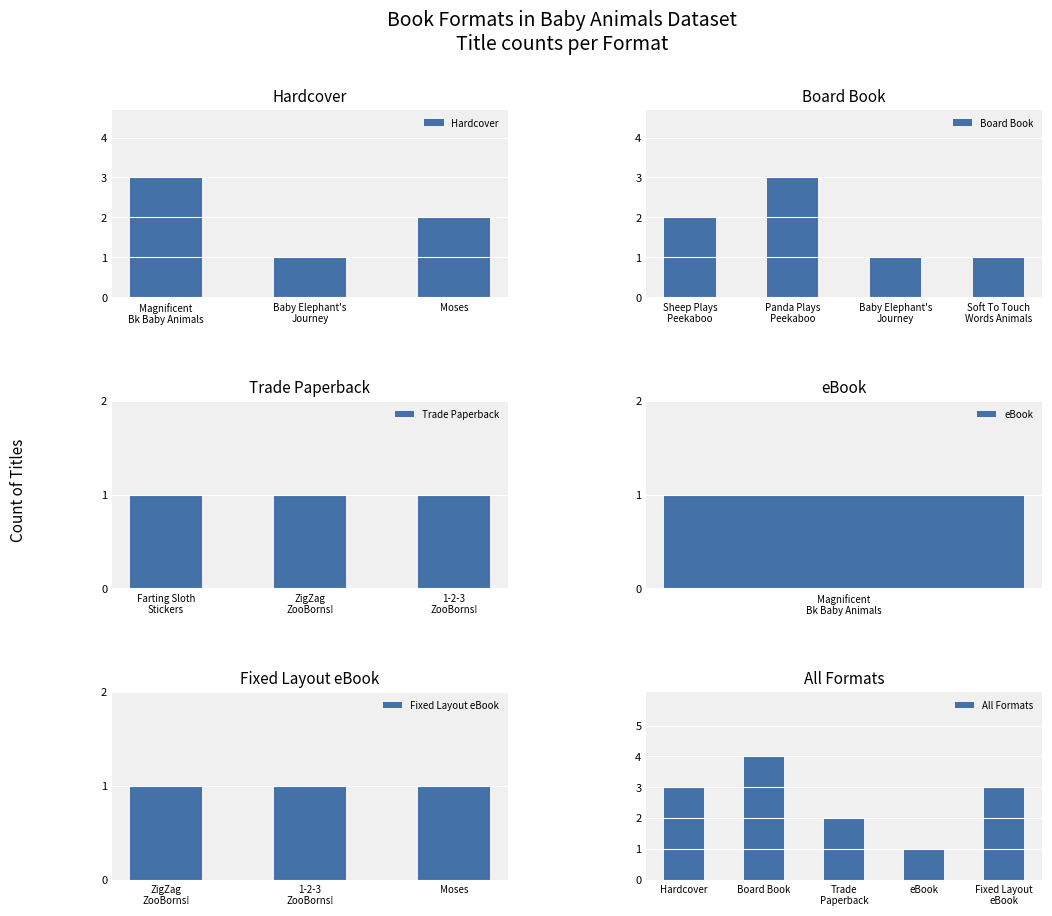

Is it true that All Formats equals 1 at Hardcover?

False